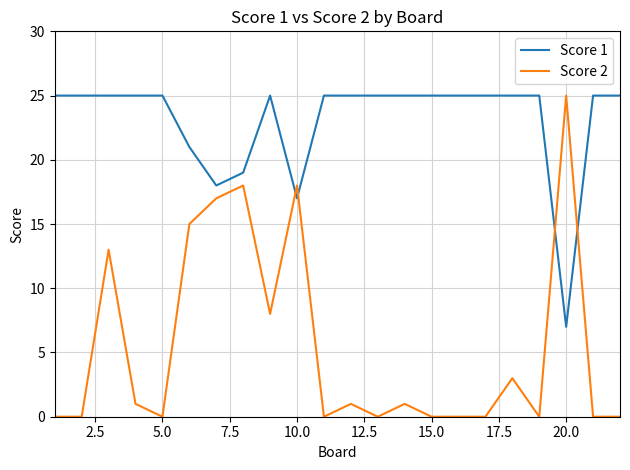

Rank the series by their average value, from highest to lowest.

Score 1, Score 2